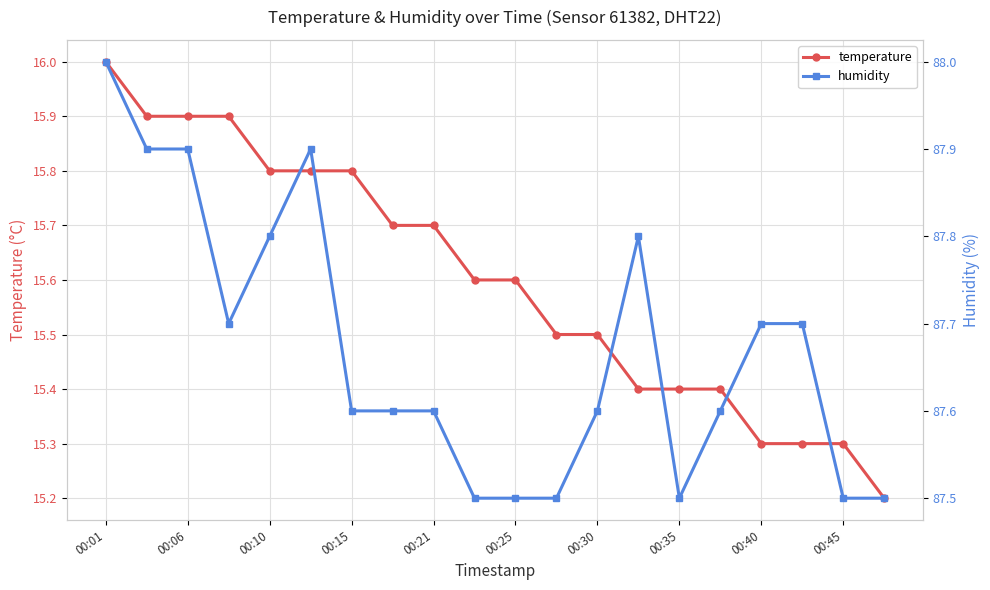

Which series has the largest total across all categories?

humidity